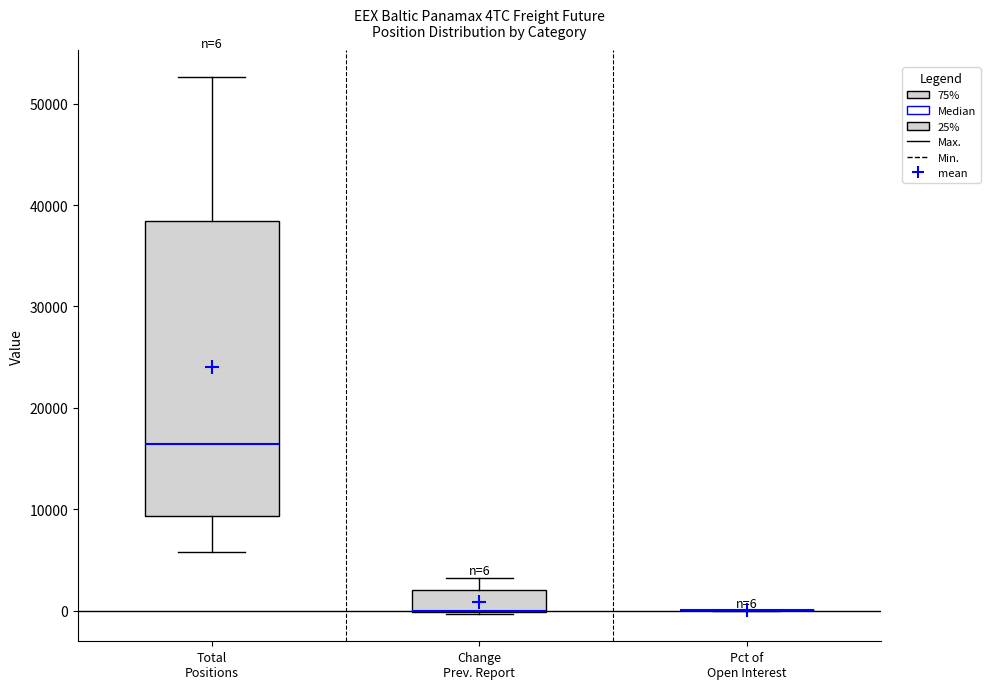

Comparing the boxes themselves (not the whiskers), which one is the tallest?

Total Positions